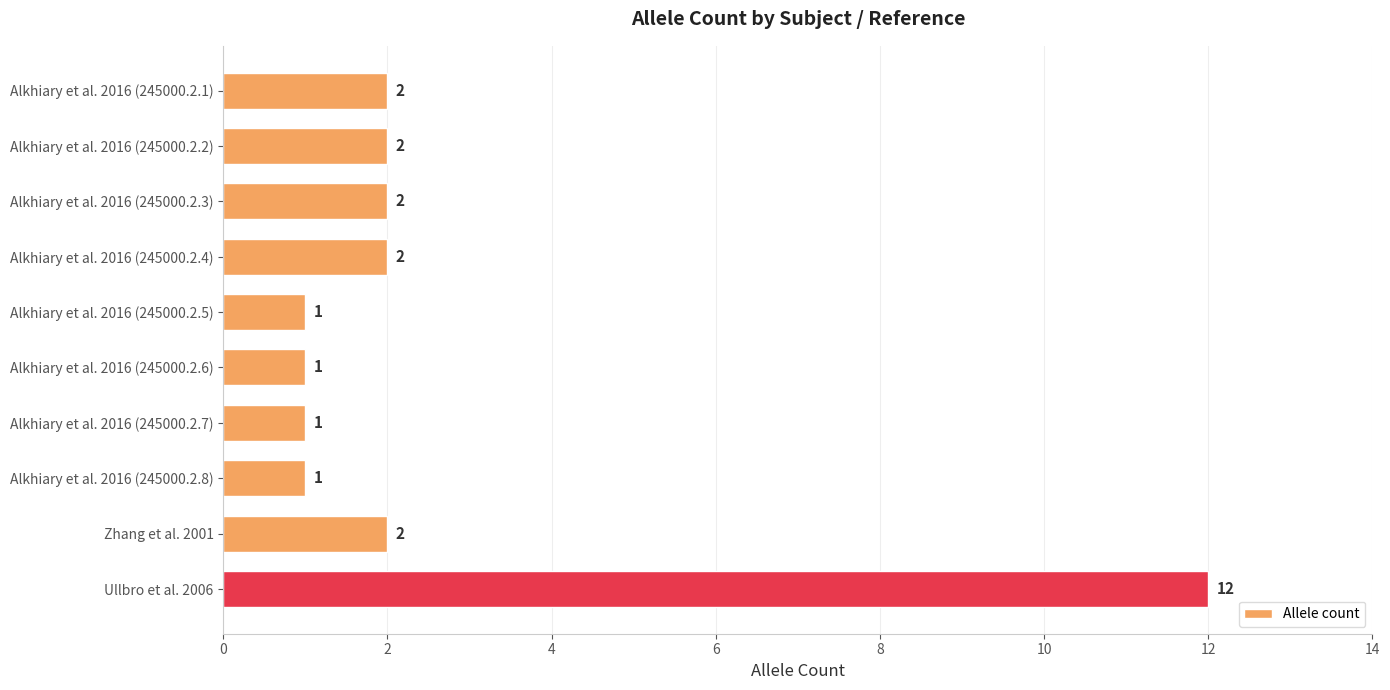

Reading top to bottom, transcribe all the data shown in this chart.

Alkhiary et al. 2016 (245000.2.1)=2	Alkhiary et al. 2016 (245000.2.2)=2	Alkhiary et al. 2016 (245000.2.3)=2	Alkhiary et al. 2016 (245000.2.4)=2	Alkhiary et al. 2016 (245000.2.5)=1	Alkhiary et al. 2016 (245000.2.6)=1	Alkhiary et al. 2016 (245000.2.7)=1	Alkhiary et al. 2016 (245000.2.8)=1	Zhang et al. 2001=2	Ullbro et al. 2006=12